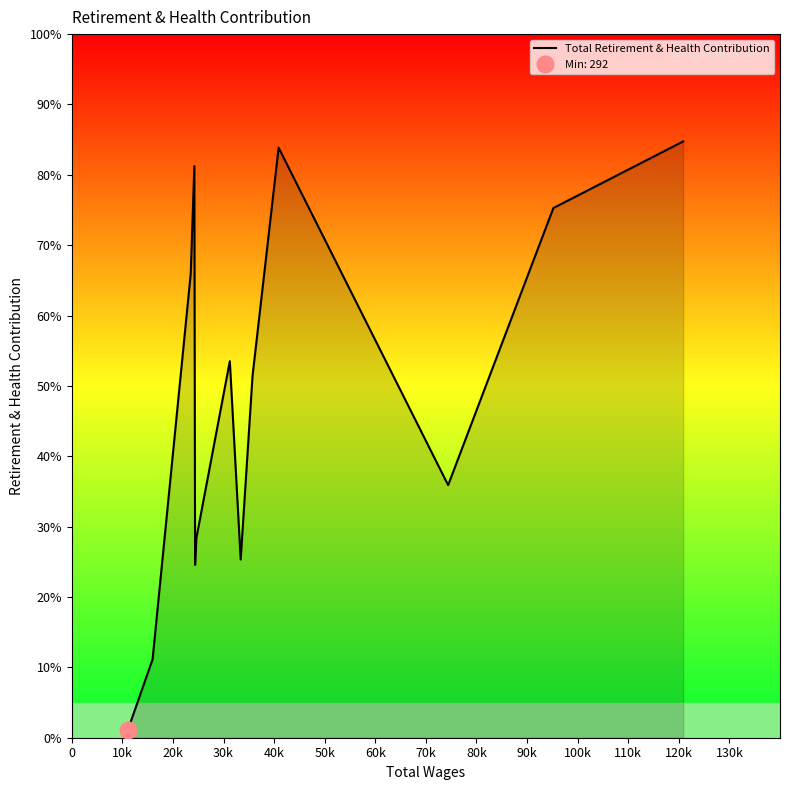

What is the sum of all values?

155628